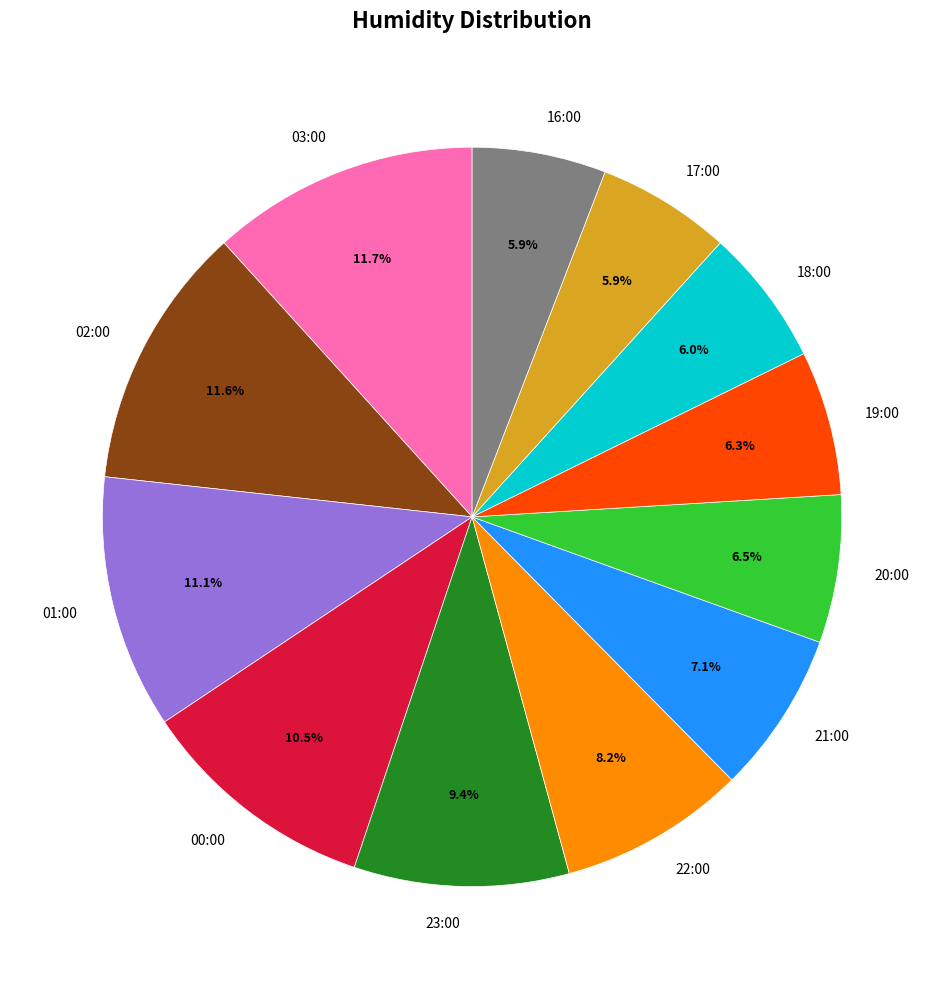

Between 02:00 and 19:00, which is larger?

02:00